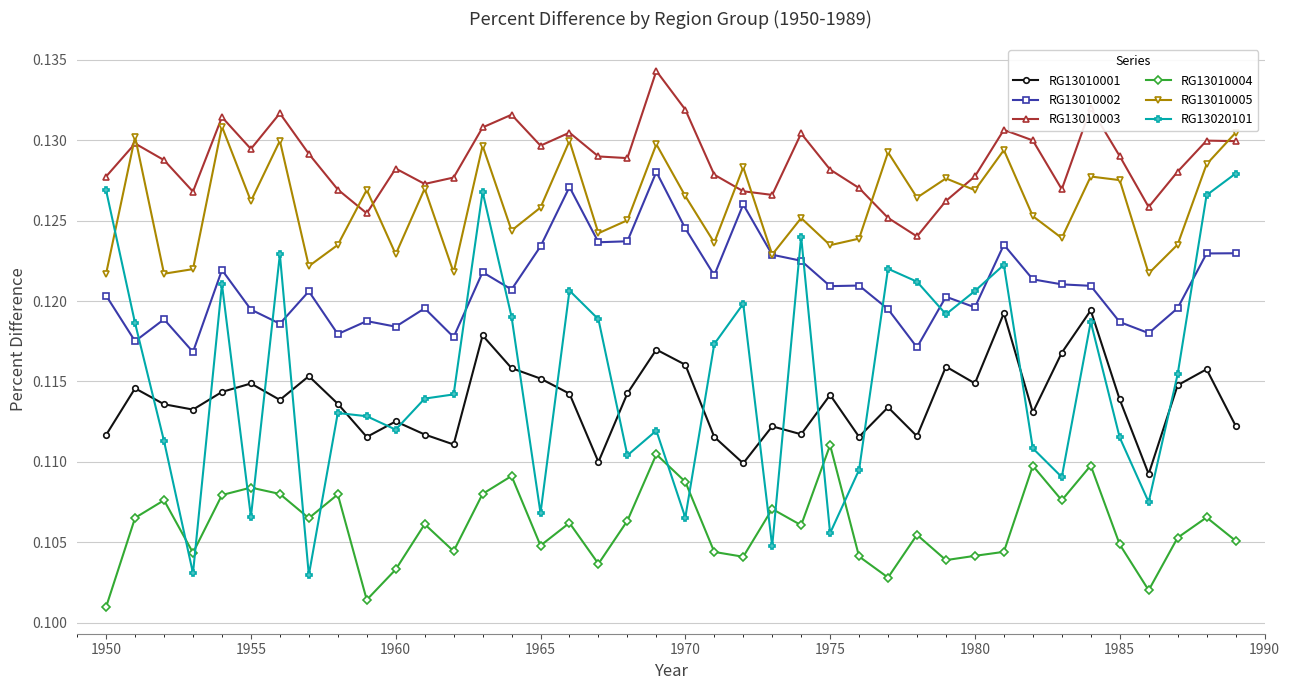

How many RG13010001 values are between 0 and 1?

40